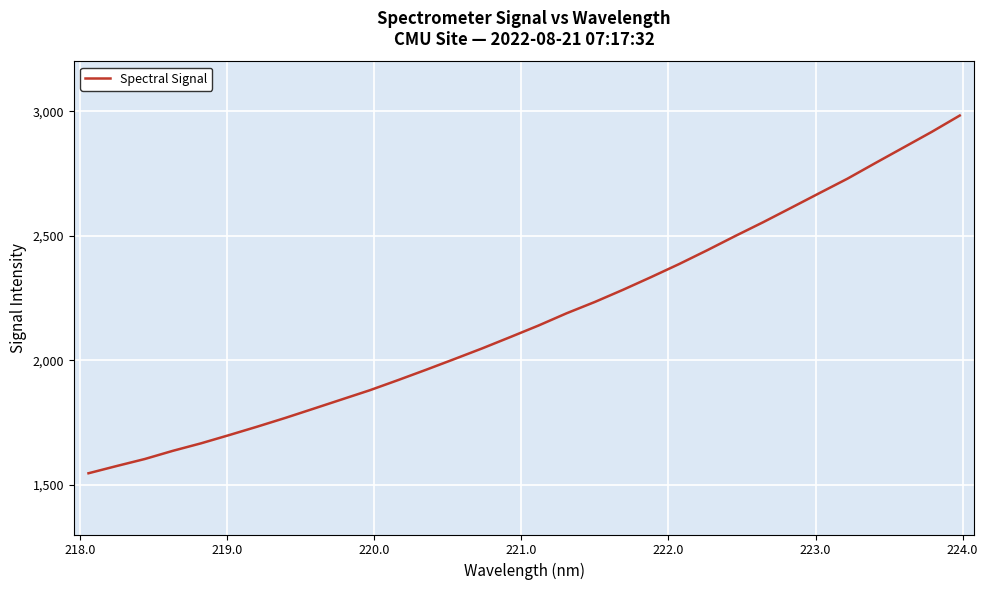

What is the difference between the maximum and minimum values?

1436.9